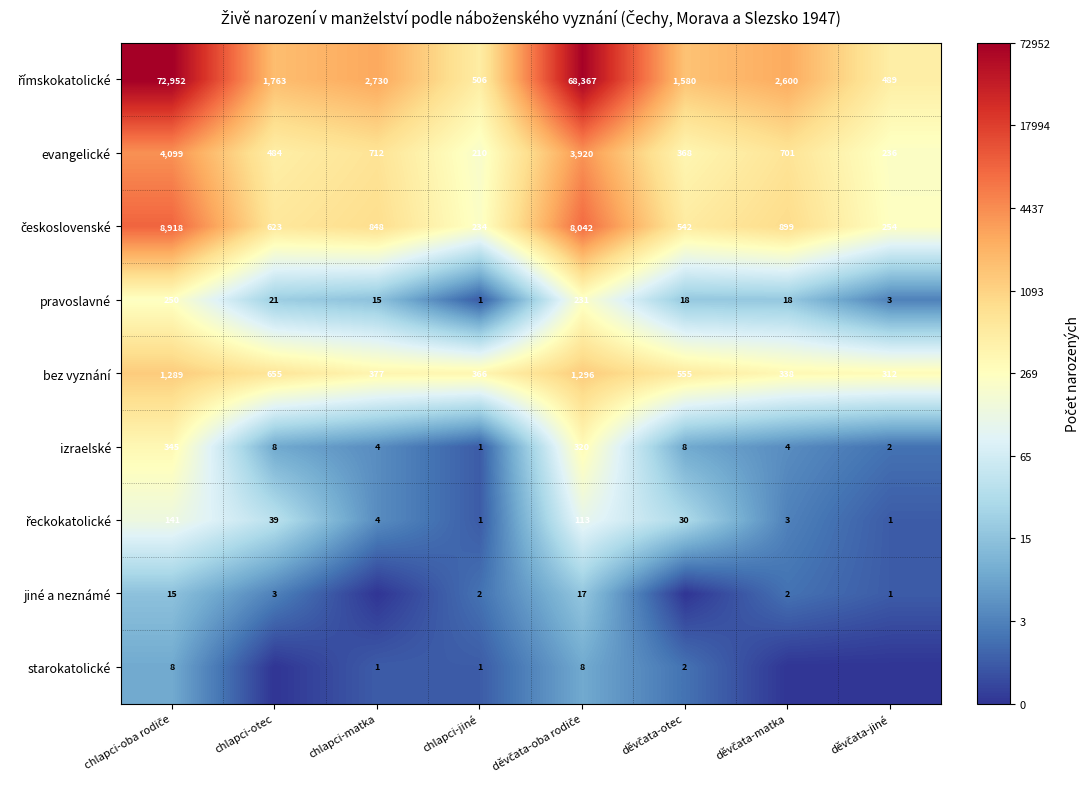

What is the highest value of the evangelické series?

4099